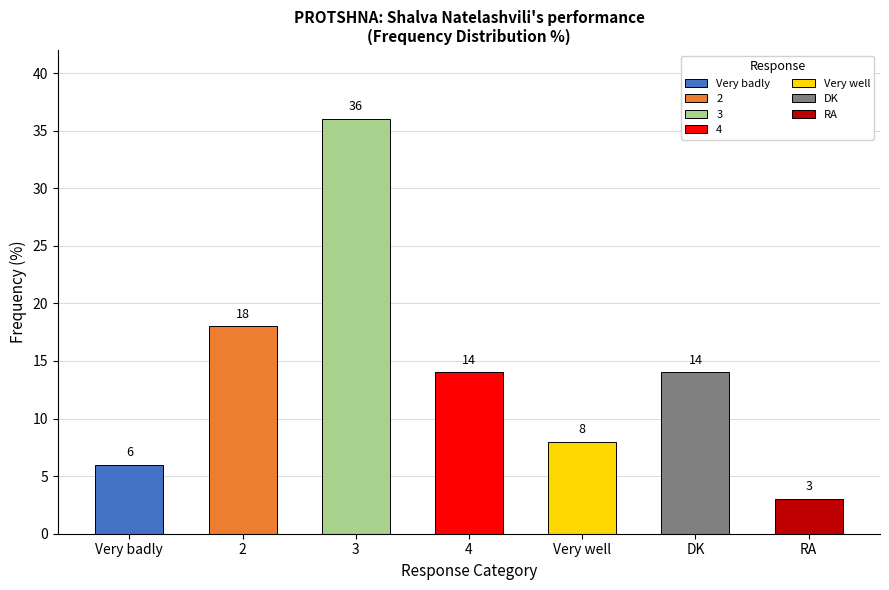

Reading right to left, transcribe all the data shown in this chart.

RA=3	DK=14	Very well=8	4=14	3=36	2=18	Very badly=6